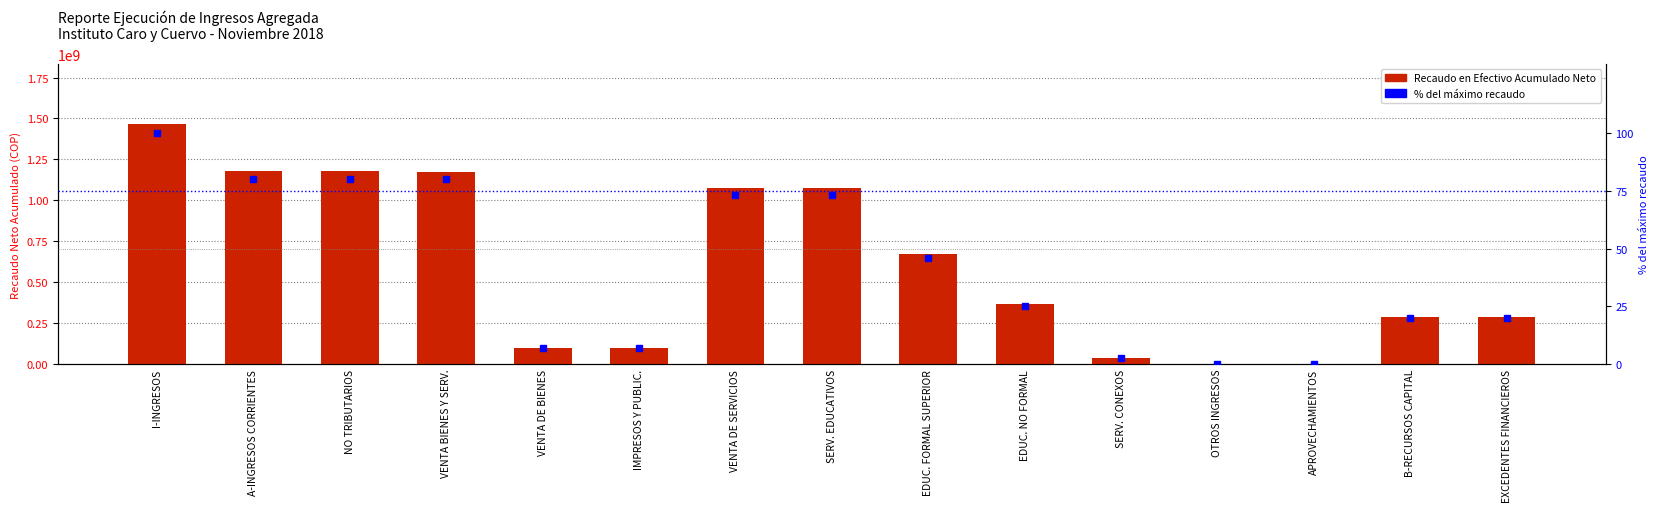

At which label is RECAUDO NETO ACUMULADO closest to 734271183?

EDUC. FORMAL SUPERIOR